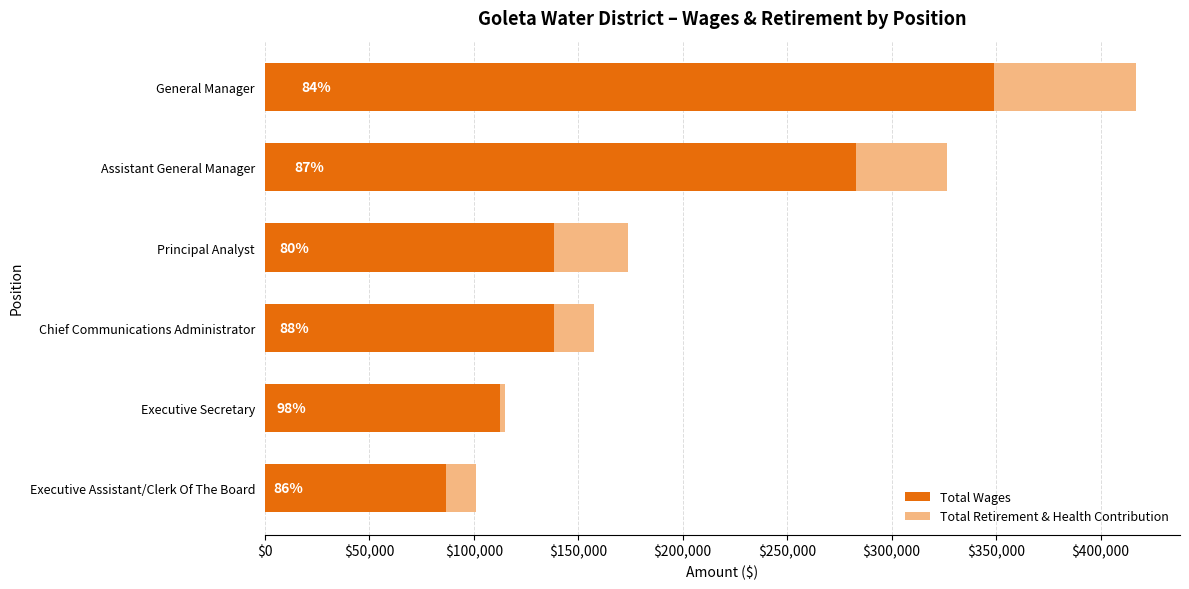

What are all the series names shown in the legend?

Total Wages, Total Retirement & Health Contribution